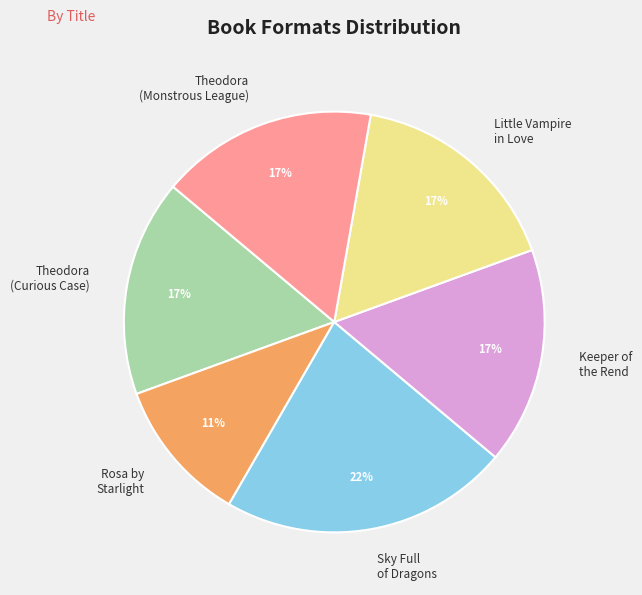

Does Little Vampire in Love account for over 50% of the chart?

No